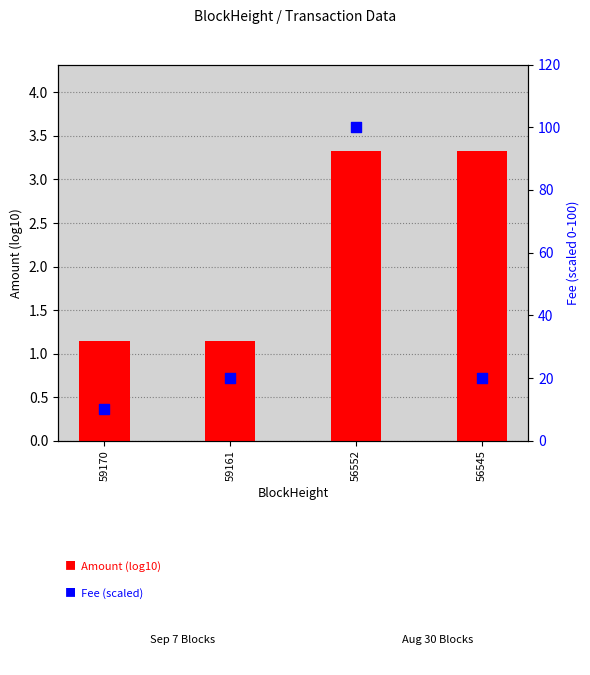

Which series has the largest total across all categories?

Fee (scaled)